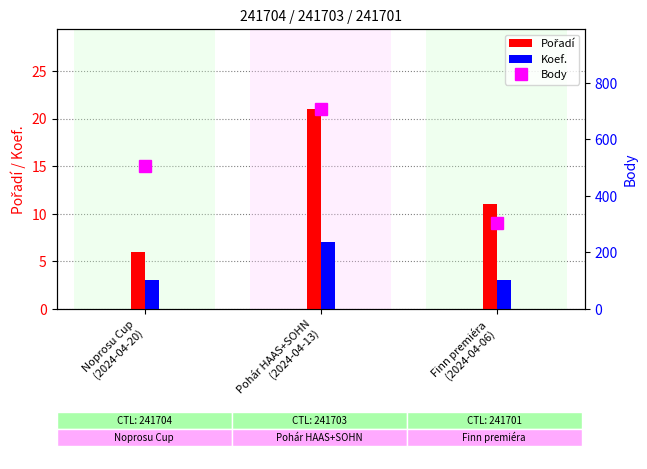

How many groups of bars are there?

3